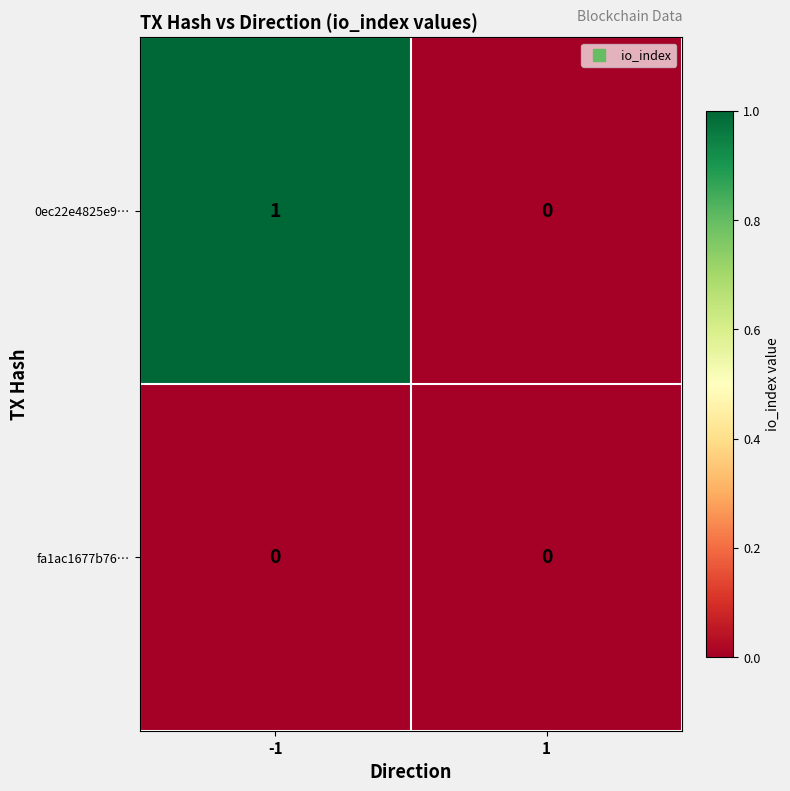

Which series has the widest spread of values?

0ec22e4825e9…